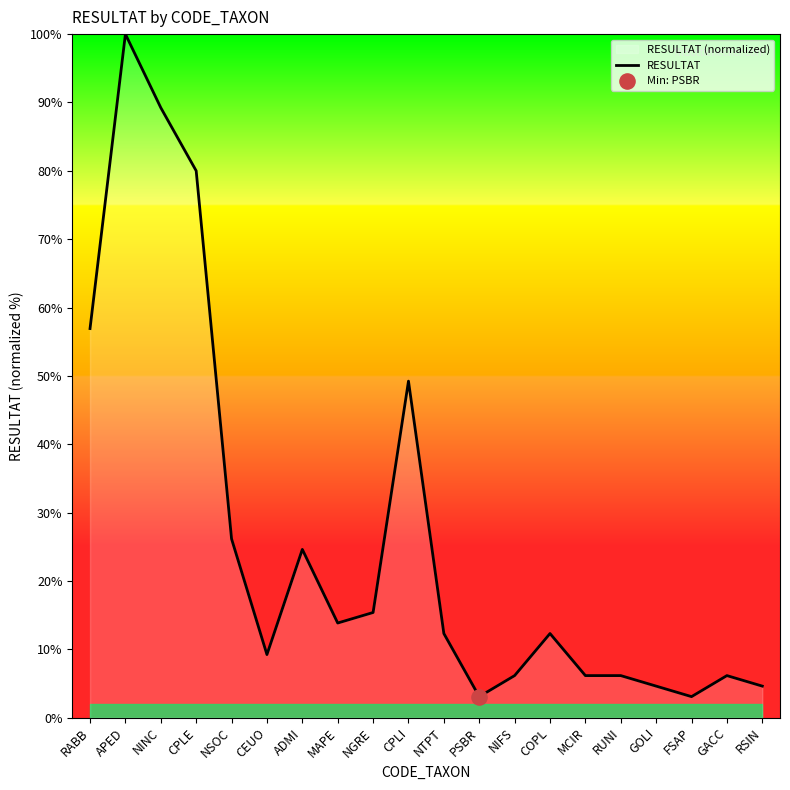

Which has a higher value, RUNI or ADMI?

ADMI